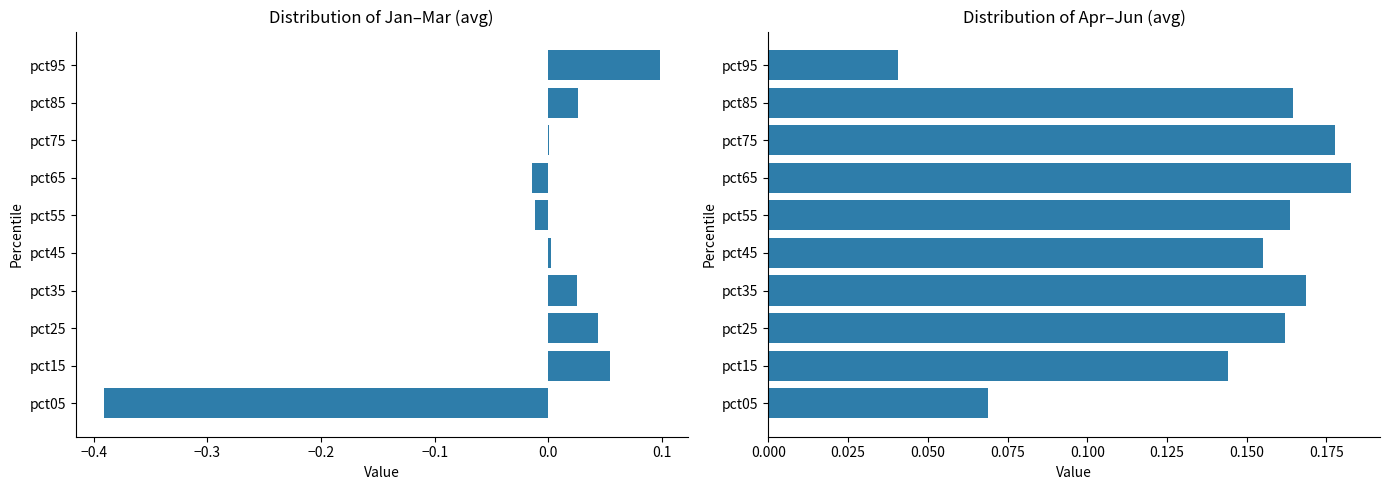

What is the difference between the maximum and minimum values in the Apr–Jun avg series?

0.1